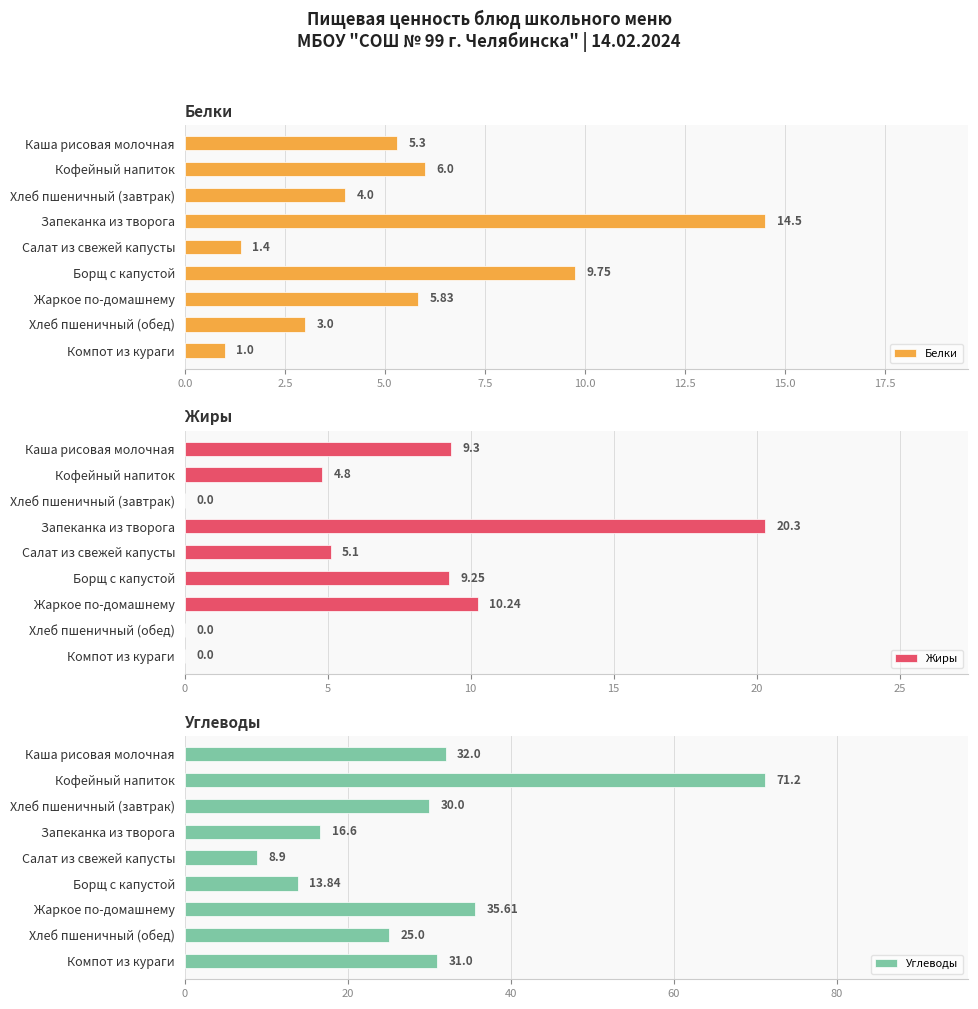

What is the difference between the Жиры values at Салат из свежей капусты and Жаркое по-домашнему?

5.1